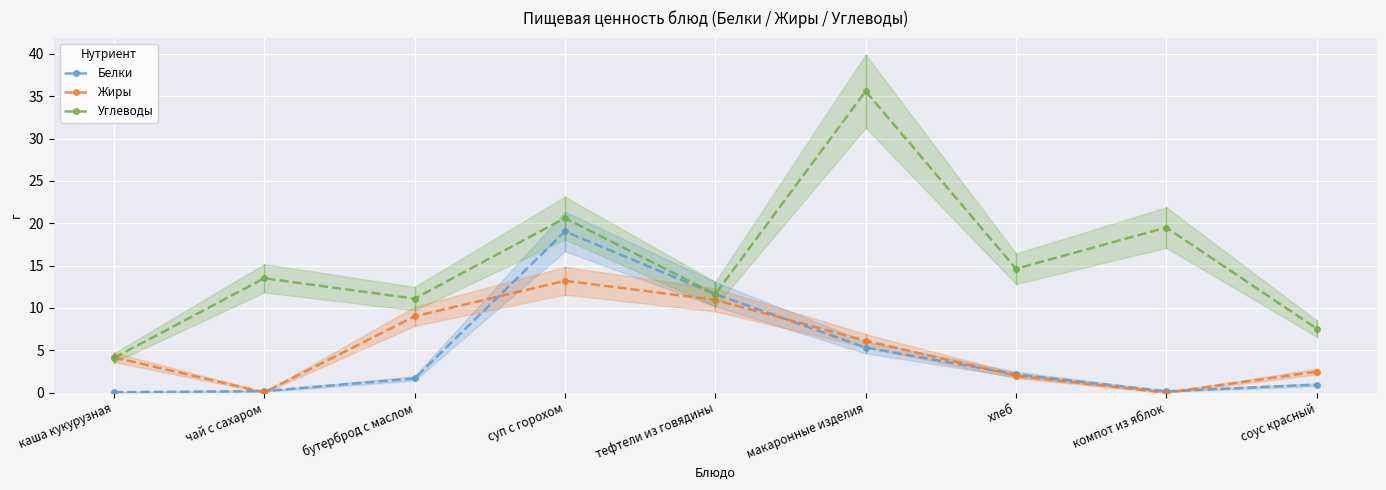

Between чай с сахаром and каша кукурузная, which is larger?

чай с сахаром